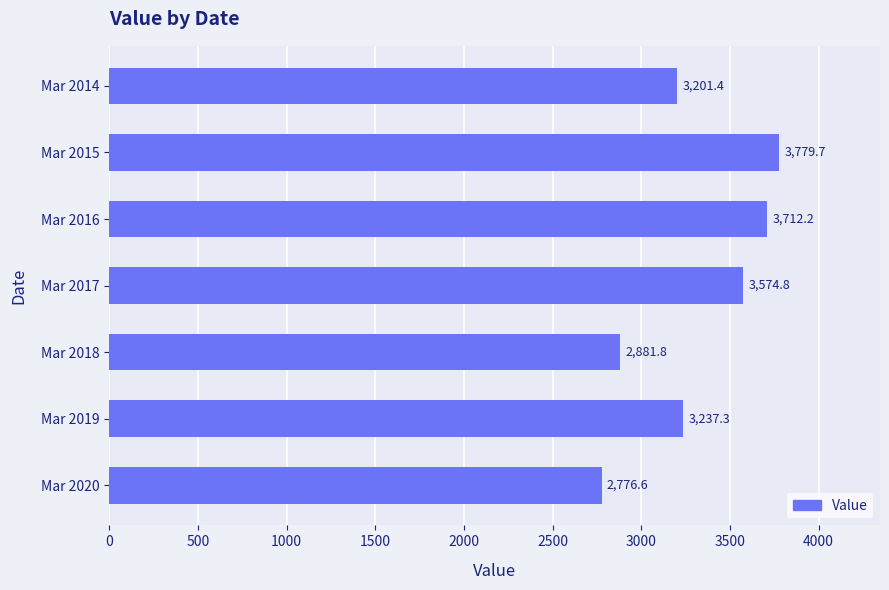

Where is the data nearest to the value 3278?

Mar 2019